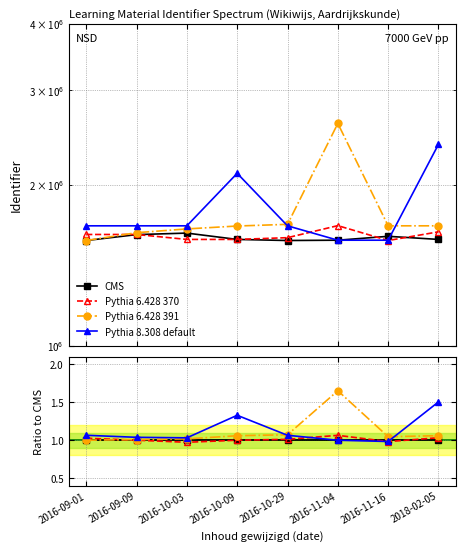

Reading left to right, list all the values displayed in this chart.

CMS: 2016-09-01=1.0	2016-09-09=1.0	2016-10-03=1.0	2016-10-09=1.0	2016-10-29=1.0	2016-11-04=1.0	2016-11-16=1.0	2018-02-05=1.0
Pythia 6.428 370: 2016-09-01=1.0	2016-09-09=1.0	2016-10-03=1.0	2016-10-09=1.0	2016-10-29=1.0	2016-11-04=1.1	2016-11-16=1.0	2018-02-05=1.0
Pythia 6.428 391: 2016-09-01=1.0	2016-09-09=1.0	2016-10-03=1.0	2016-10-09=1.1	2016-10-29=1.1	2016-11-04=1.7	2016-11-16=1.0	2018-02-05=1.1
Pythia 8.308 default: 2016-09-01=1.1	2016-09-09=1.0	2016-10-03=1.0	2016-10-09=1.3	2016-10-29=1.1	2016-11-04=1.0	2016-11-16=1.0	2018-02-05=1.5